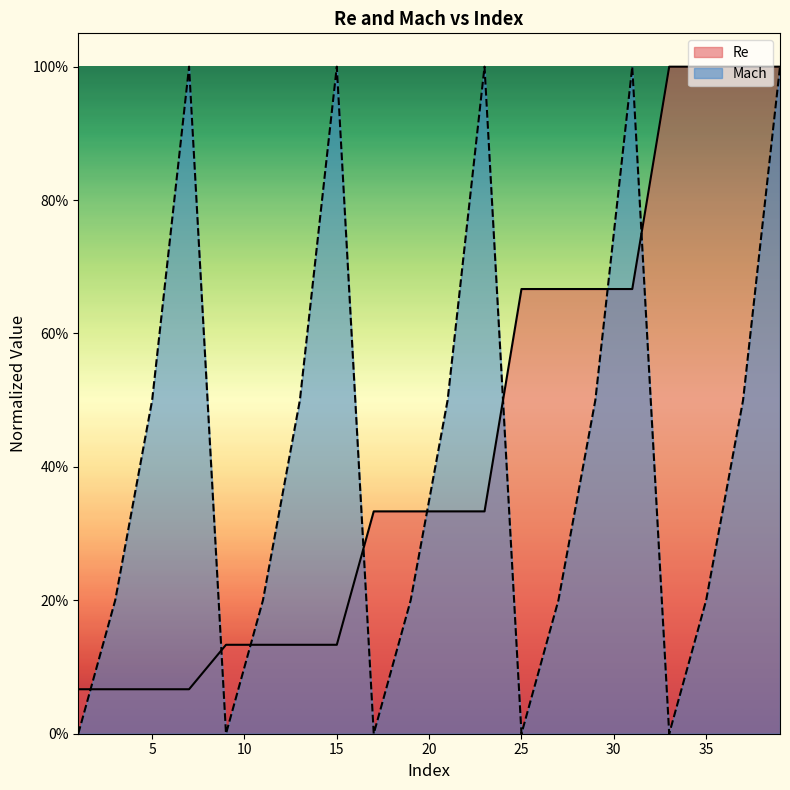

What is the total value across all series at 39?

2.0